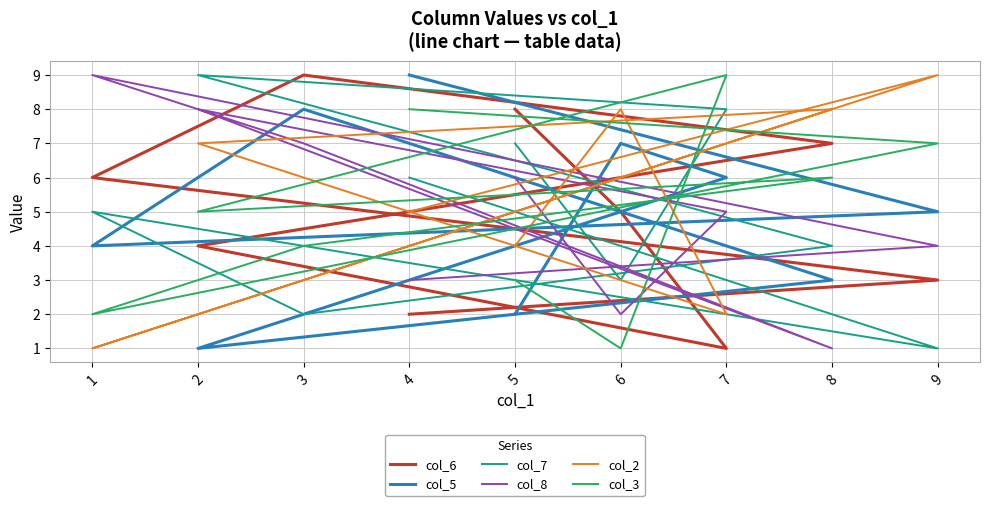

Rank the series at 1 from lowest to highest value.

col_2, col_3, col_5, col_7, col_6, col_8